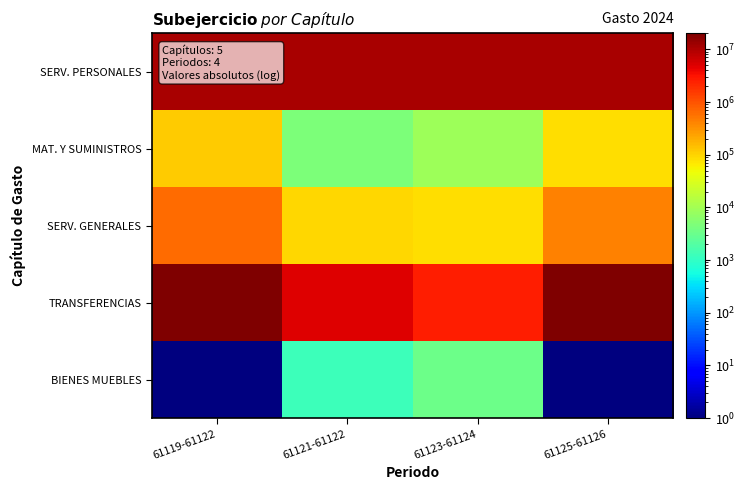

At how many categories does at least one series exceed 15001843?

2